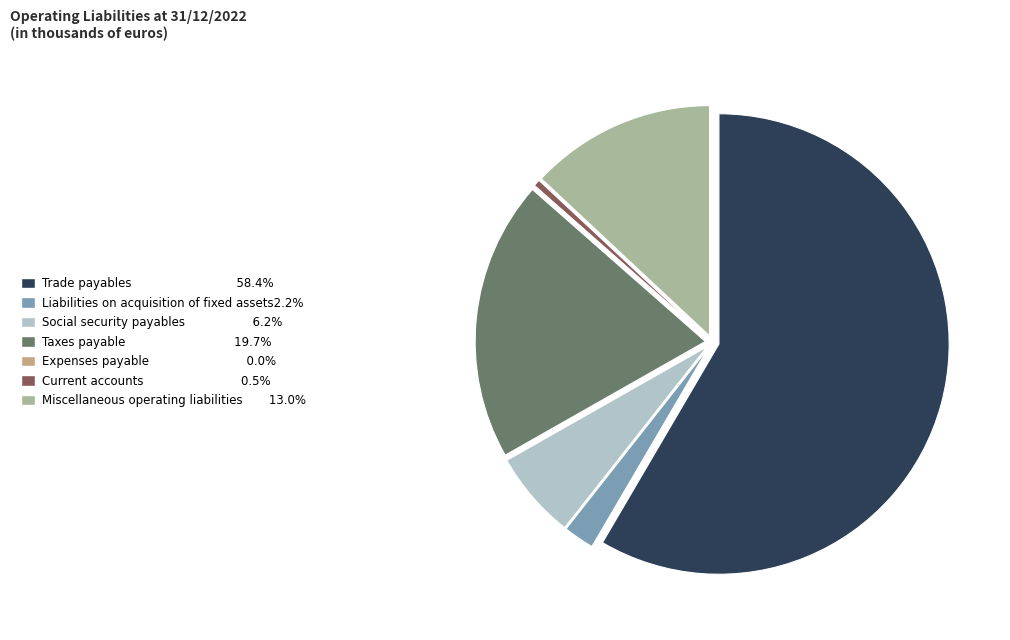

Is there a majority slice in this chart?

Yes